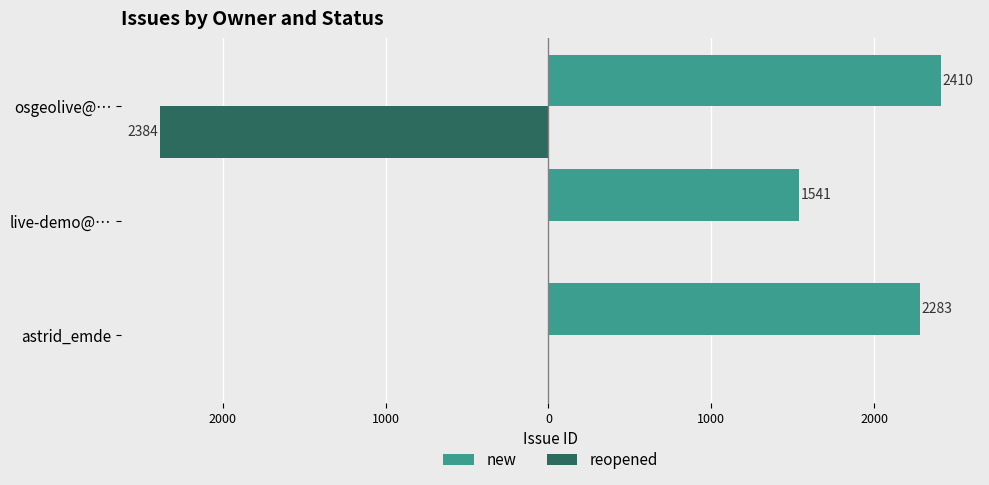

How many values in the new series exceed 2283?

1